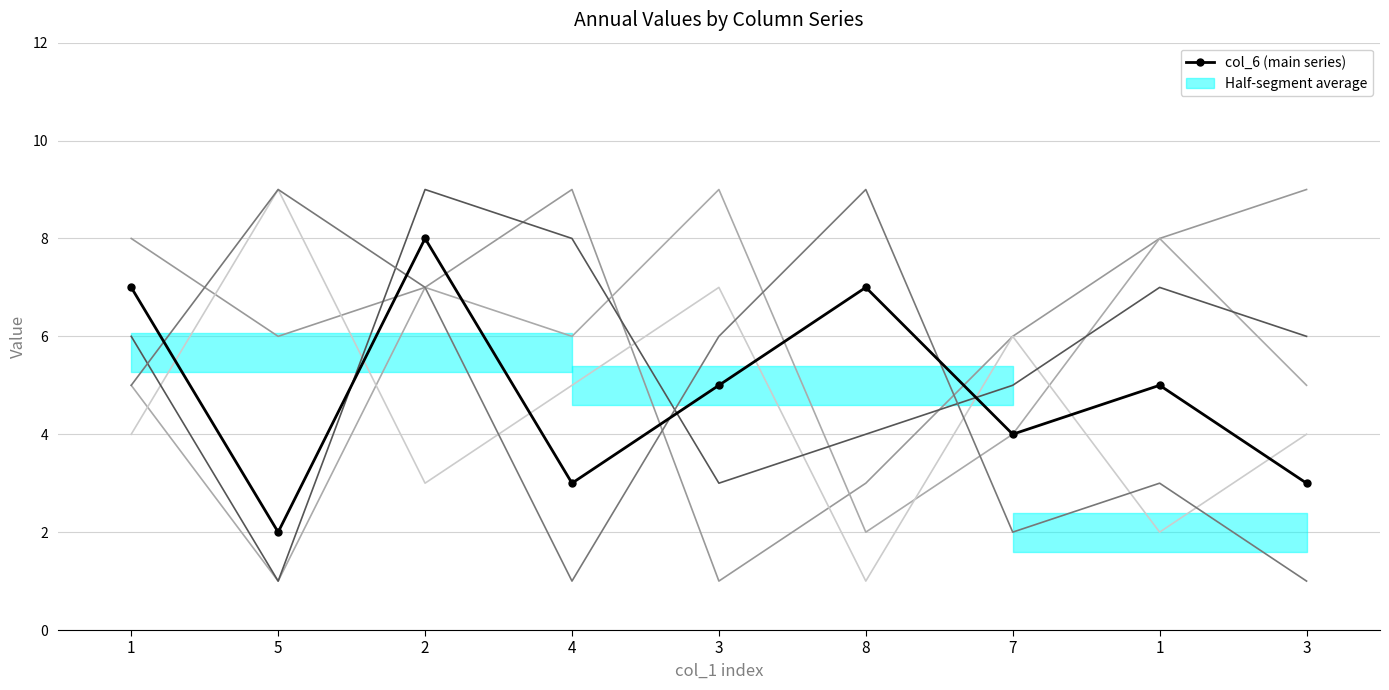

Reading right to left, list all the values displayed in this chart.

col_6: 3=3	1=5	7=4	8=7	3=5	4=3	2=8	5=2	1=7
col_3: 3=6	1=7	7=5	8=4	3=3	4=8	2=9	5=1	1=6
col_8: 3=1	1=3	7=2	8=9	3=6	4=1	2=7	5=9	1=5
col_9: 3=9	1=8	7=6	8=3	3=1	4=9	2=7	5=6	1=8
col_5: 3=5	1=8	7=4	8=2	3=9	4=6	2=7	5=1	1=5
col_7: 3=4	1=2	7=6	8=1	3=7	4=5	2=3	5=9	1=4